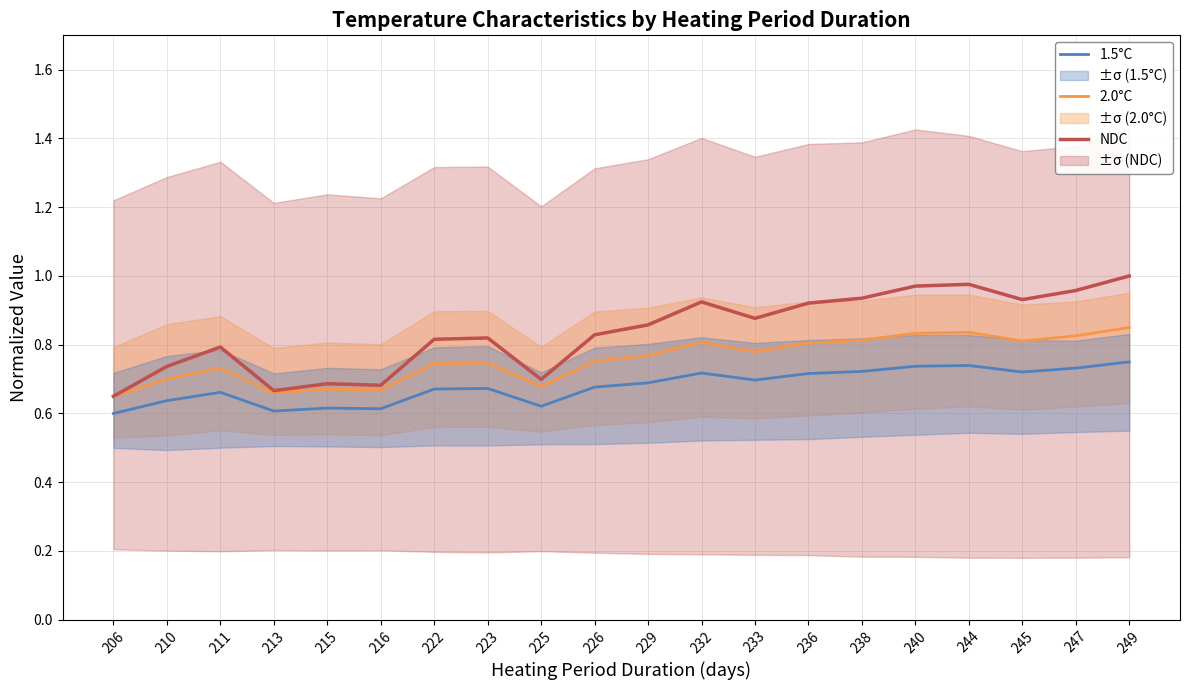

True or false: 1.5°C and NDC intersect in this chart.

False